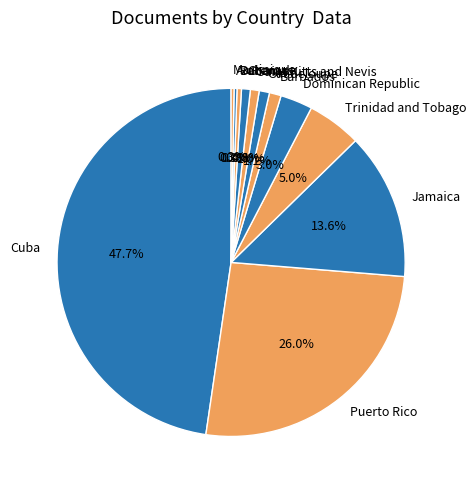

True or false: Grenada accounts for 11% of the total.

False